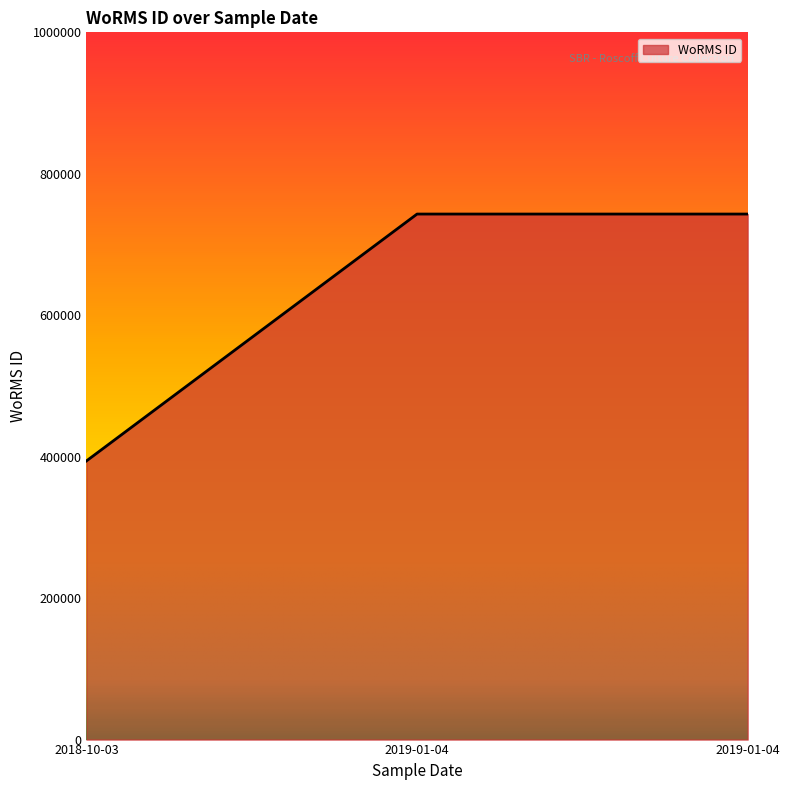

Rank the categories by value from lowest to highest.

2018-10-03, 2019-01-04, 2019-01-04